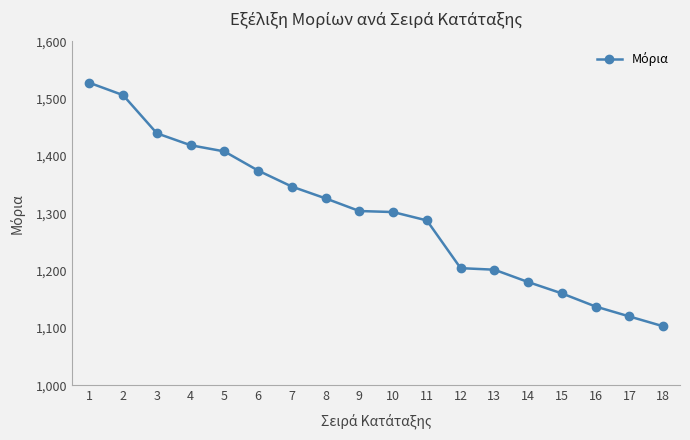

Between 4 and 15, which is larger?

4